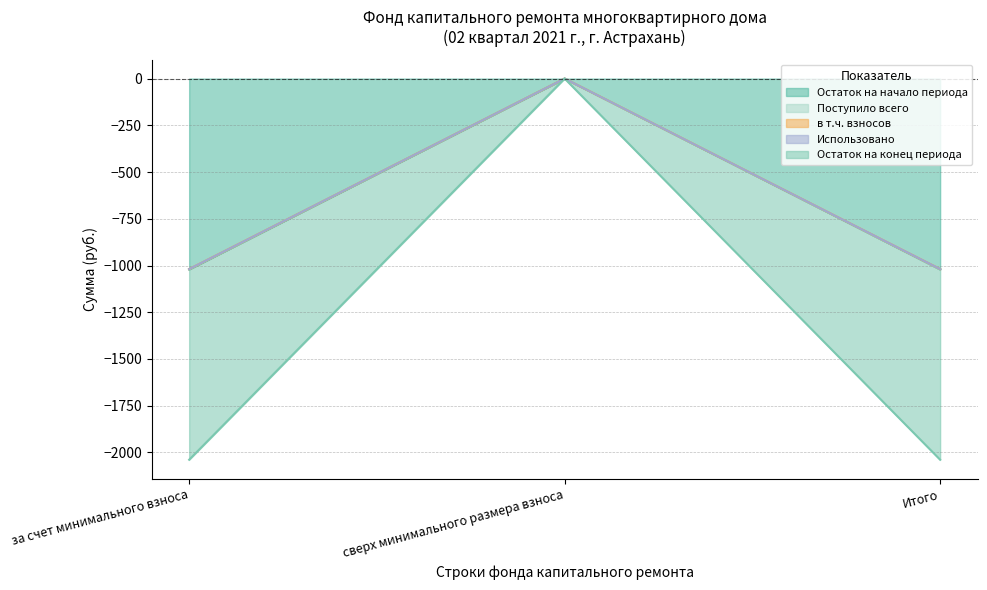

Between сверх минимального размера взноса and Итого, which series saw the biggest shift?

Остаток на начало периода